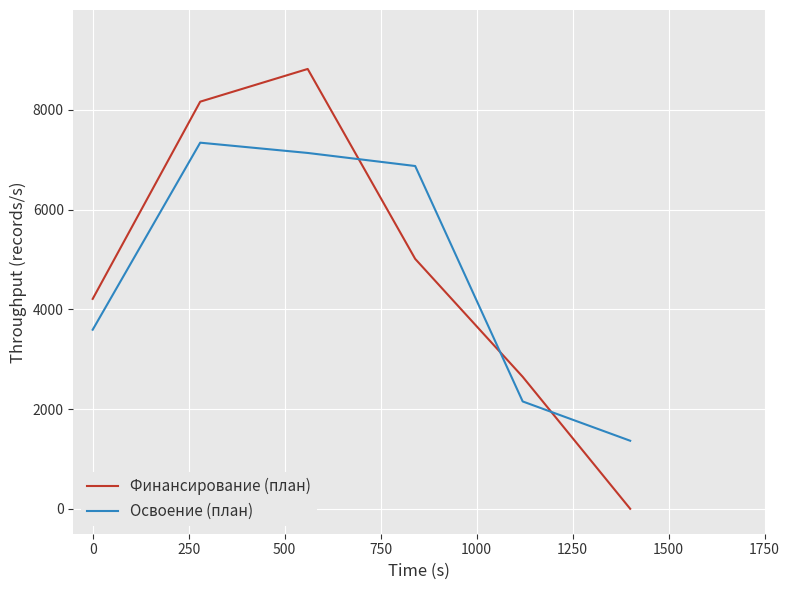

Which series ends up on top after the final intersection of Финансирование (план) and Освоение (план)?

Освоение (план)